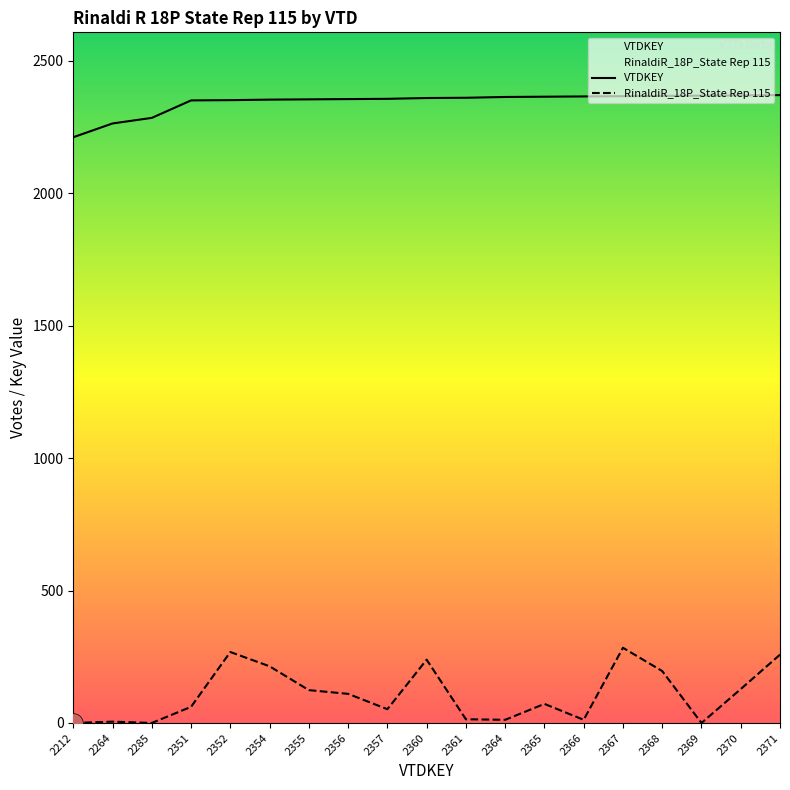

Which series contains the lowest Y value?

RinaldiR_18P_State Rep 115